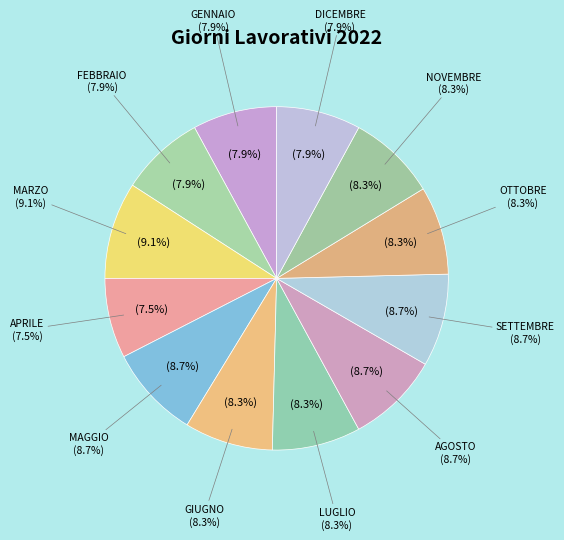

To the nearest percent, what is the difference between the MARZO and GENNAIO slice percentages?

1%